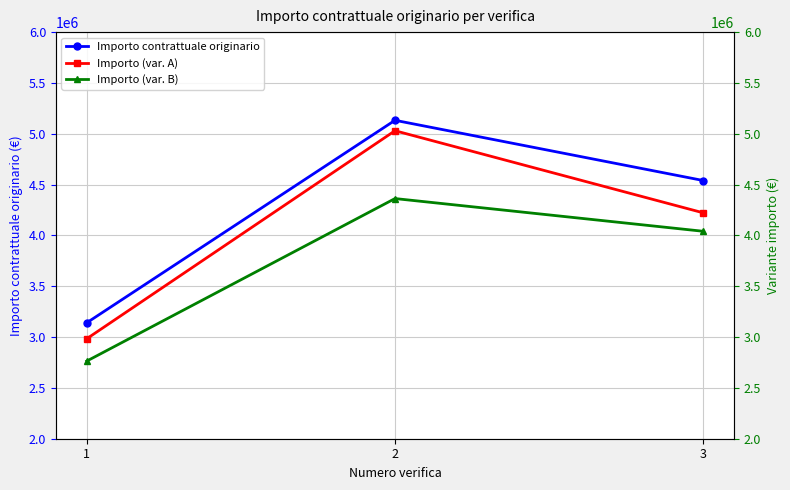

What is the maximum value shown in the chart?

5132478.1